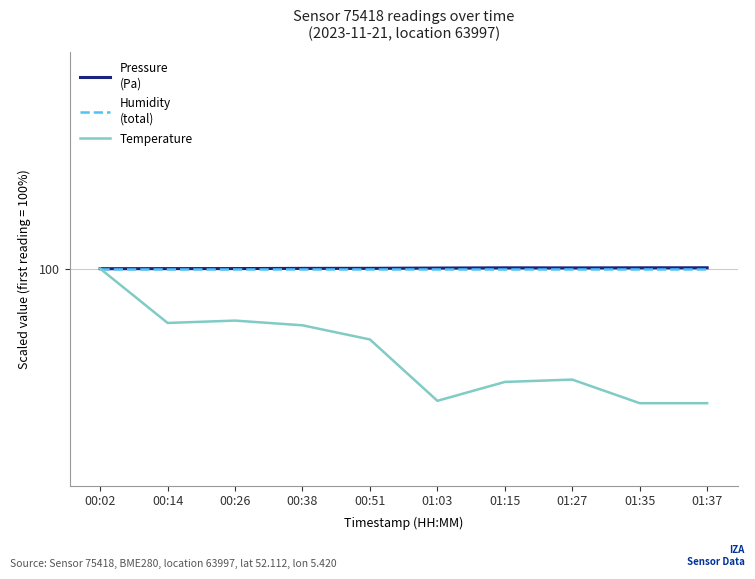

What is the label of the 9th point from the right?

00:14